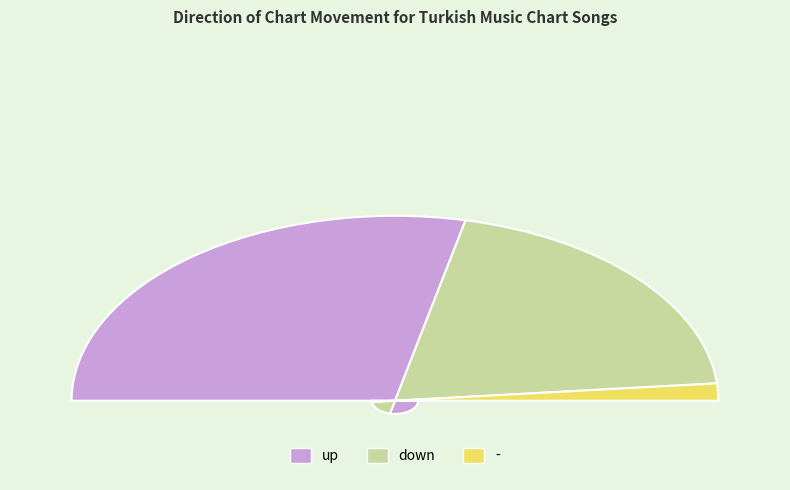

What percentage is the down slice, to the nearest percent?

40%